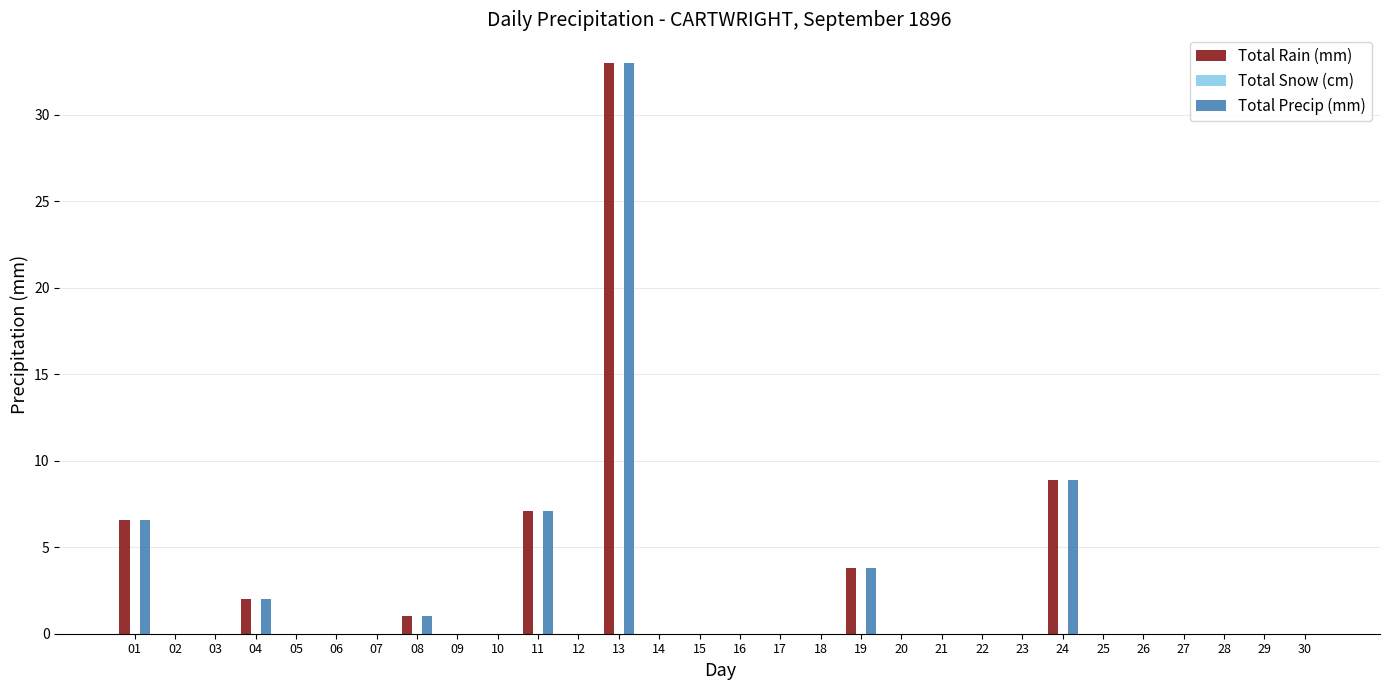

At which category is the sum across all series the highest?

13